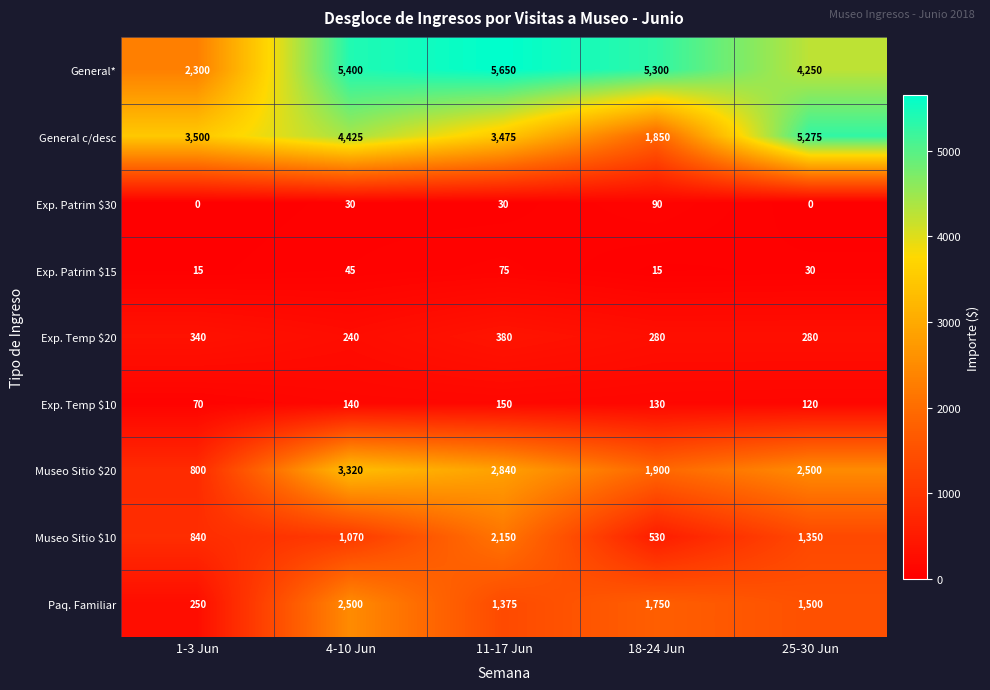

How many data points in General c/desc are less than 3500?

2